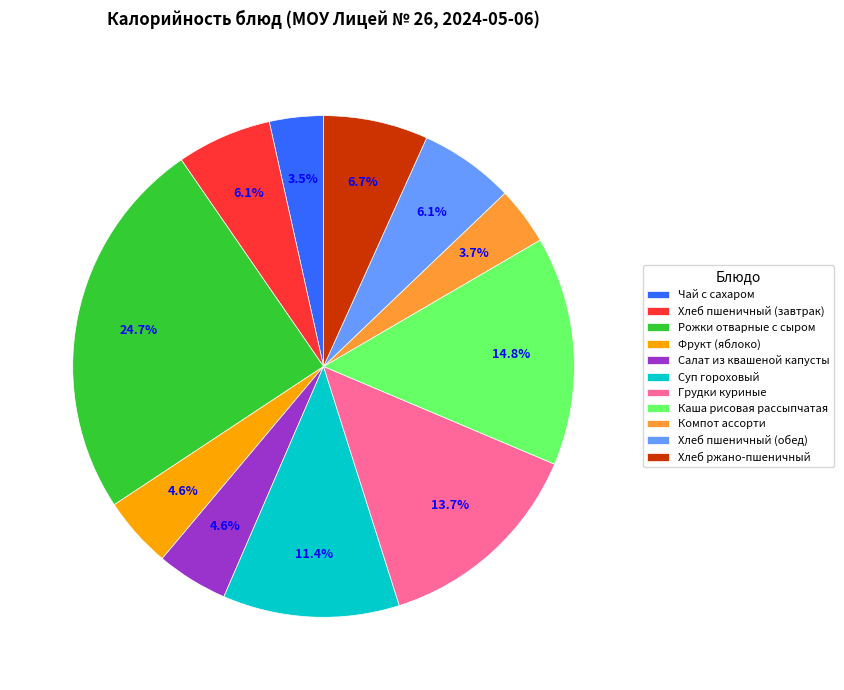

To the nearest percent, what is the difference between the largest and smallest slice percentages?

21%